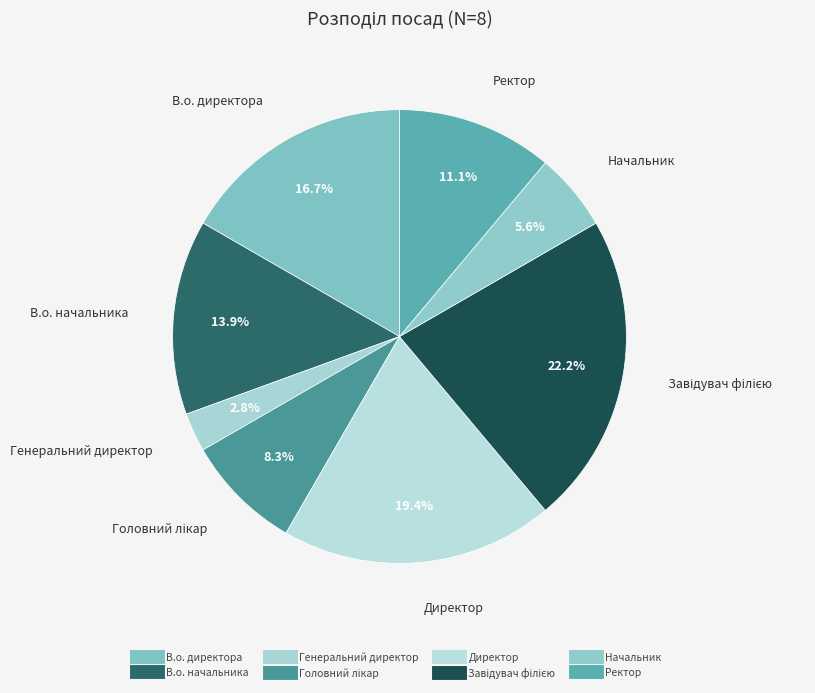

What is the change in value from Директор to Начальник?

-5